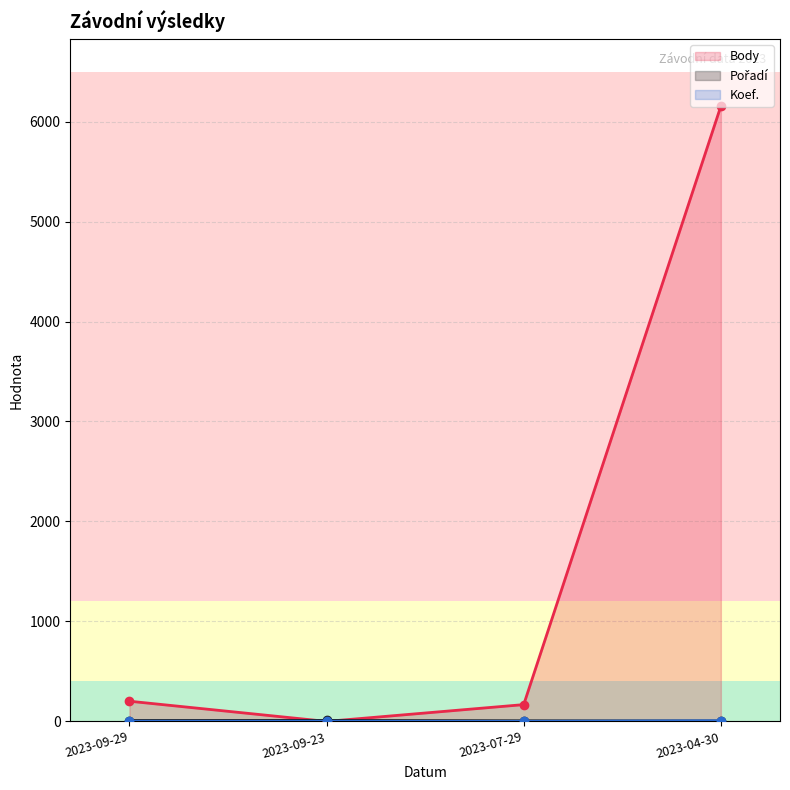

The Koef. series shows 0 at 2023-07-29. True or false?

False